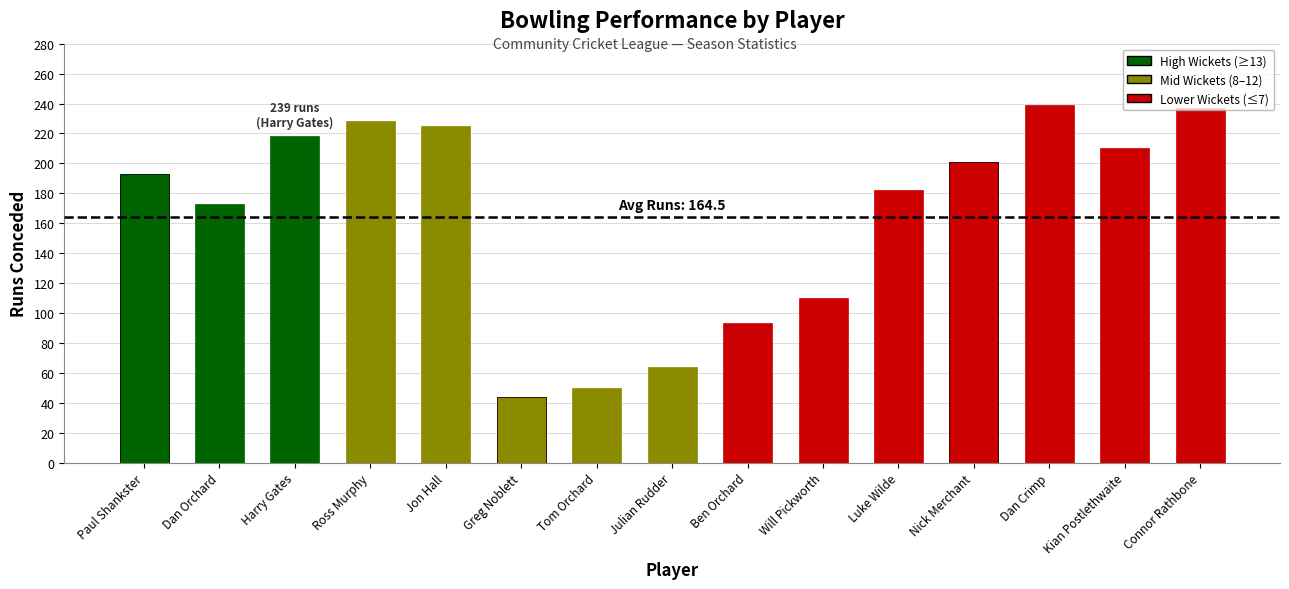

At which category does the chart reach its minimum across all series?

Greg Noblett